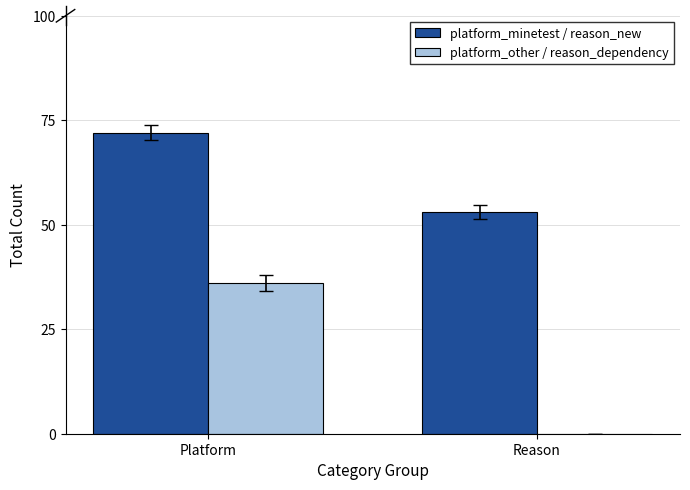

The value of platform_minetest / reason_new at Platform is 25. True or false?

False